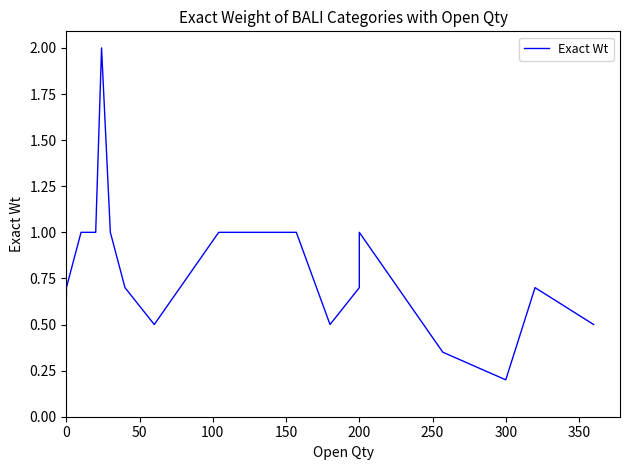

Reading left to right, list all the values displayed in this chart.

0.7	0.7	0.7	0.7	1.0	1.0	2.0	1.0	1.0	0.7	0.5	1.0	1.0	0.5	0.7	1.0	0.3	0.2	0.7	0.5